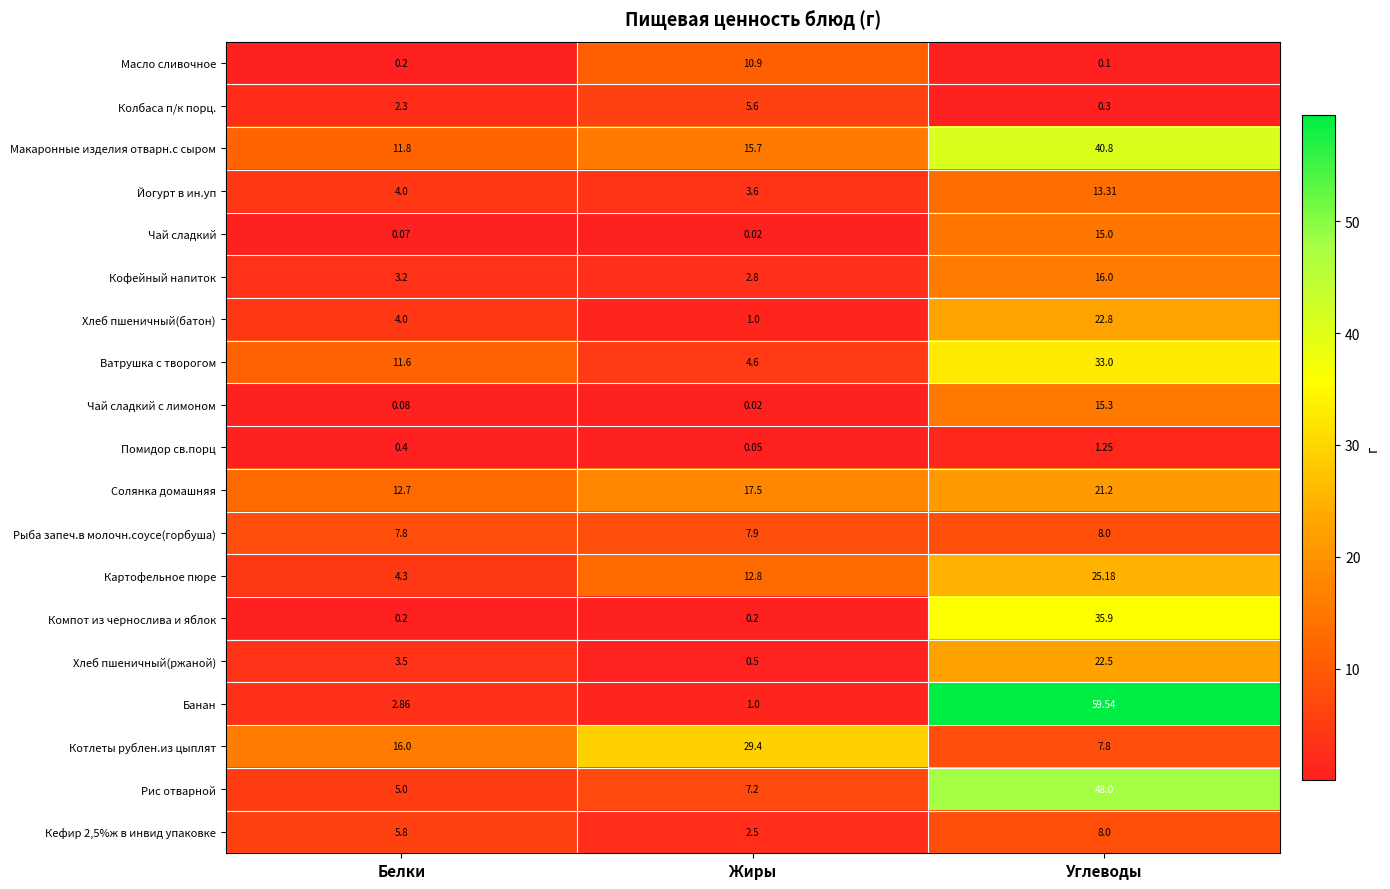

At how many categories does at least one series exceed 35?

1